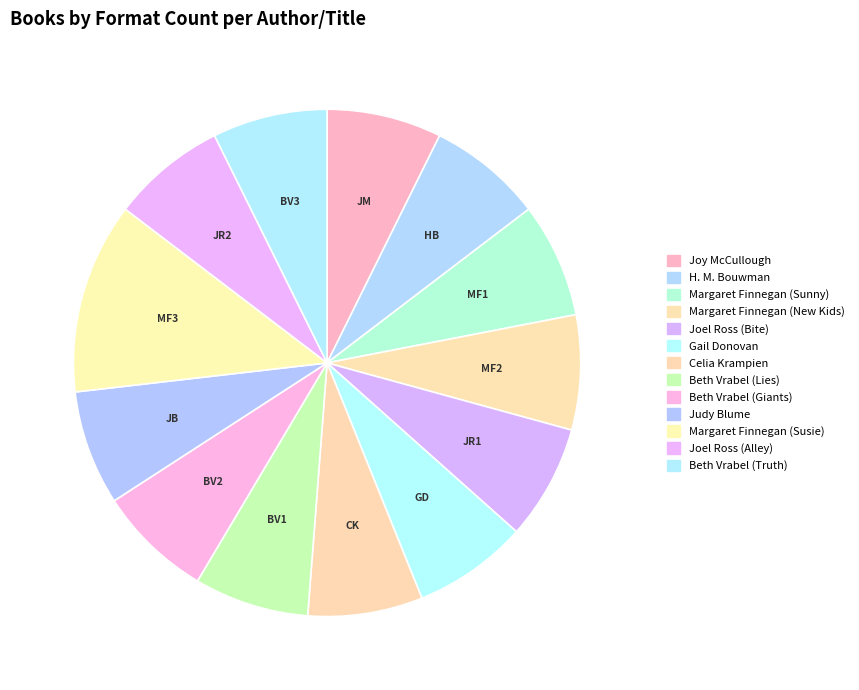

What percentage is the Joy McCullough slice, to the nearest percent?

7%